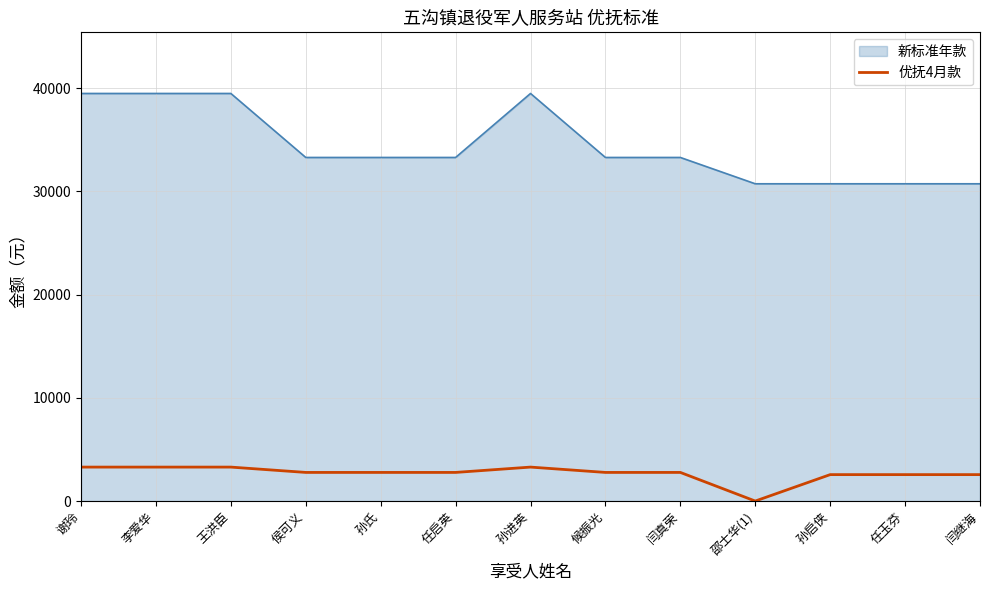

Does the chart display data point markers on the line(s)?

No